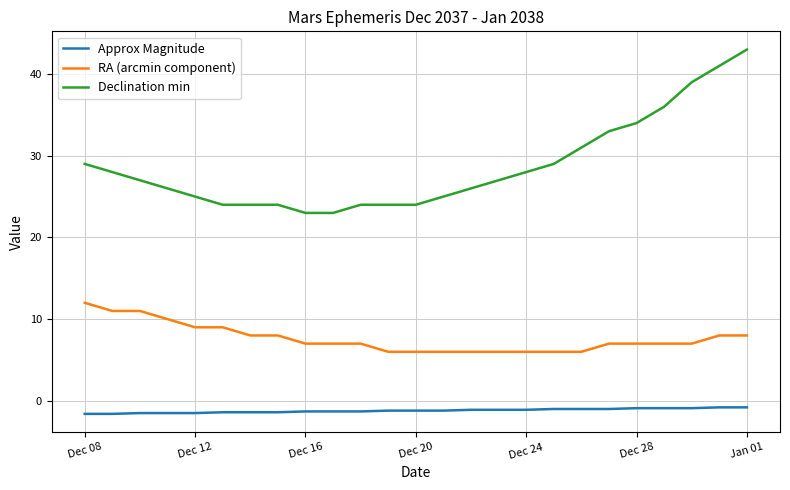

Which series has the largest total across all categories?

Declination min